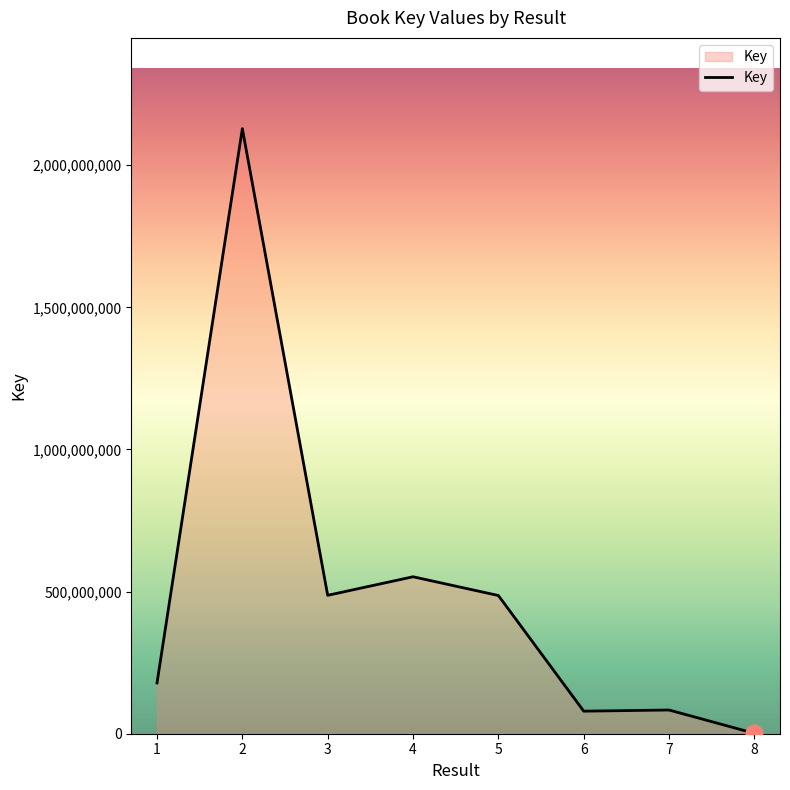

At which category does the data reach its first local valley?

3